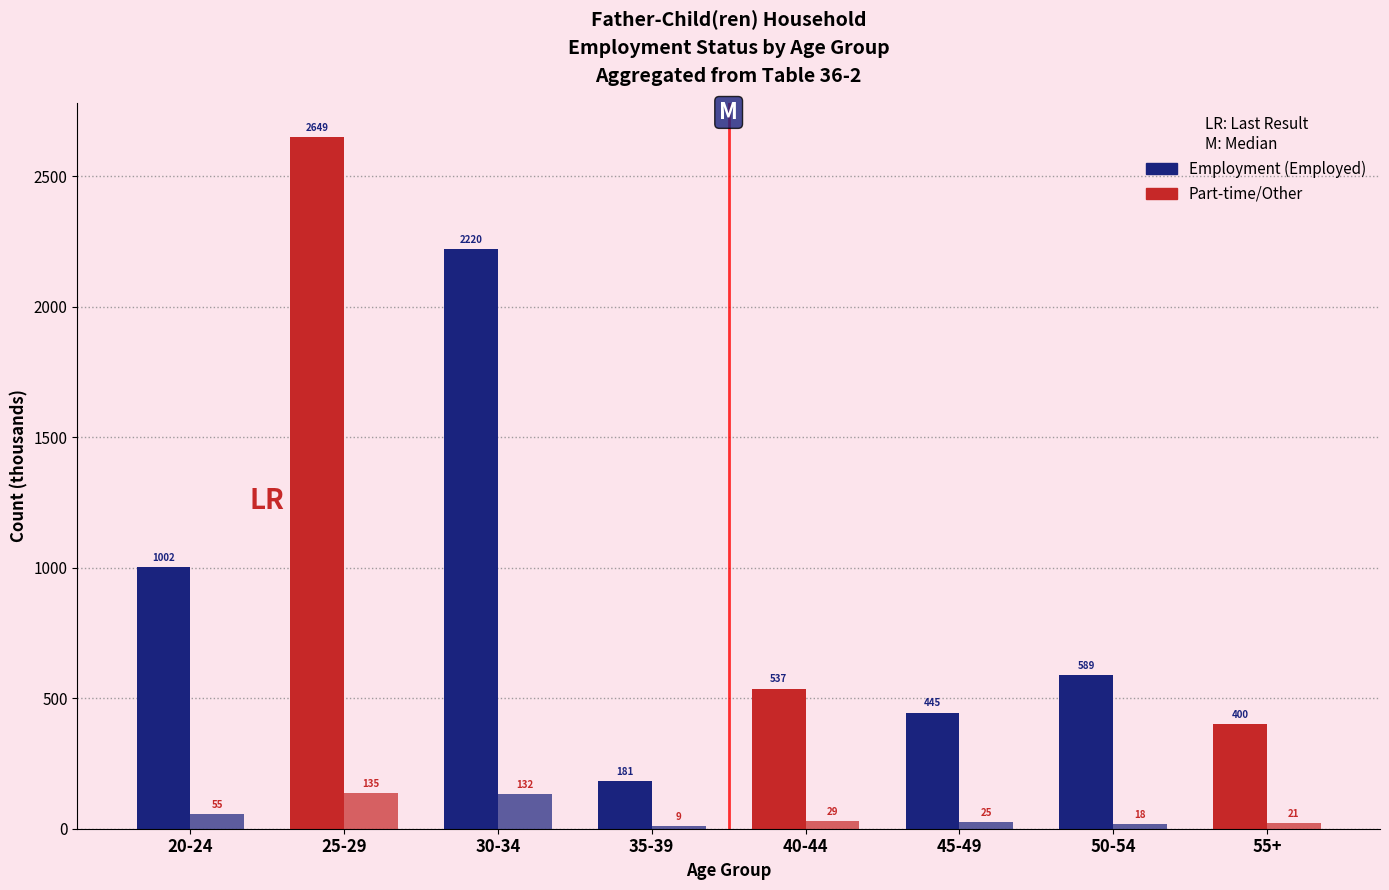

What is the approximate value of Employment (Employed) at 50-54?

589